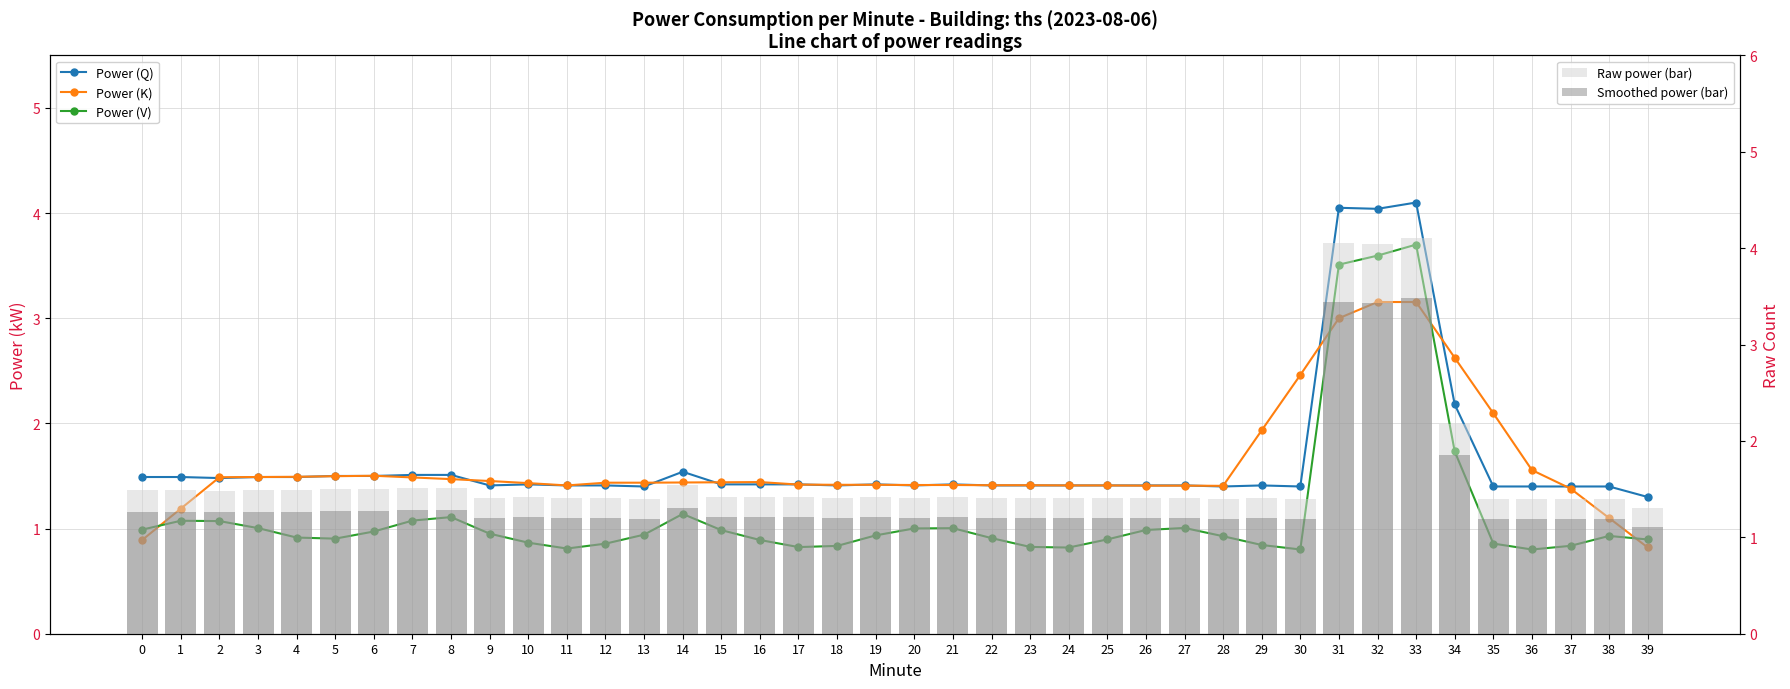

What is the average value of the Power (K) series?

1.6